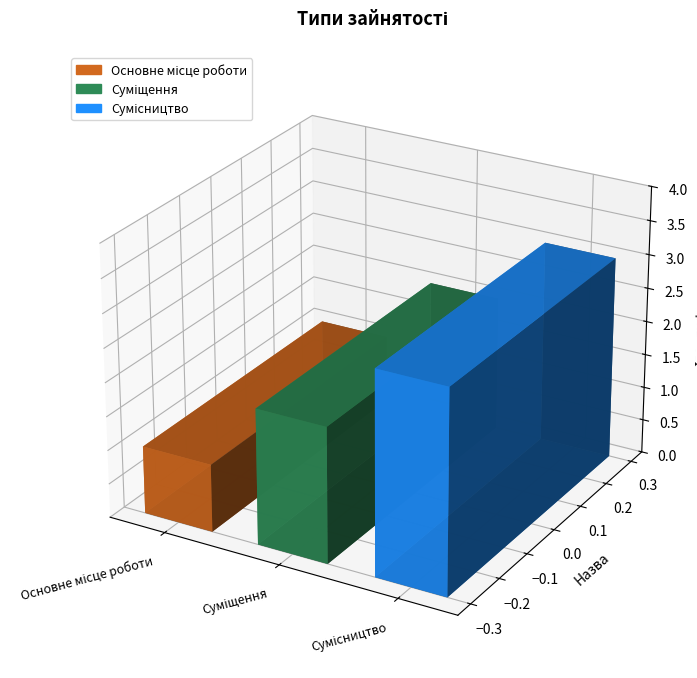

What is the change in value from Основне місце роботи to Суміщення?

+1